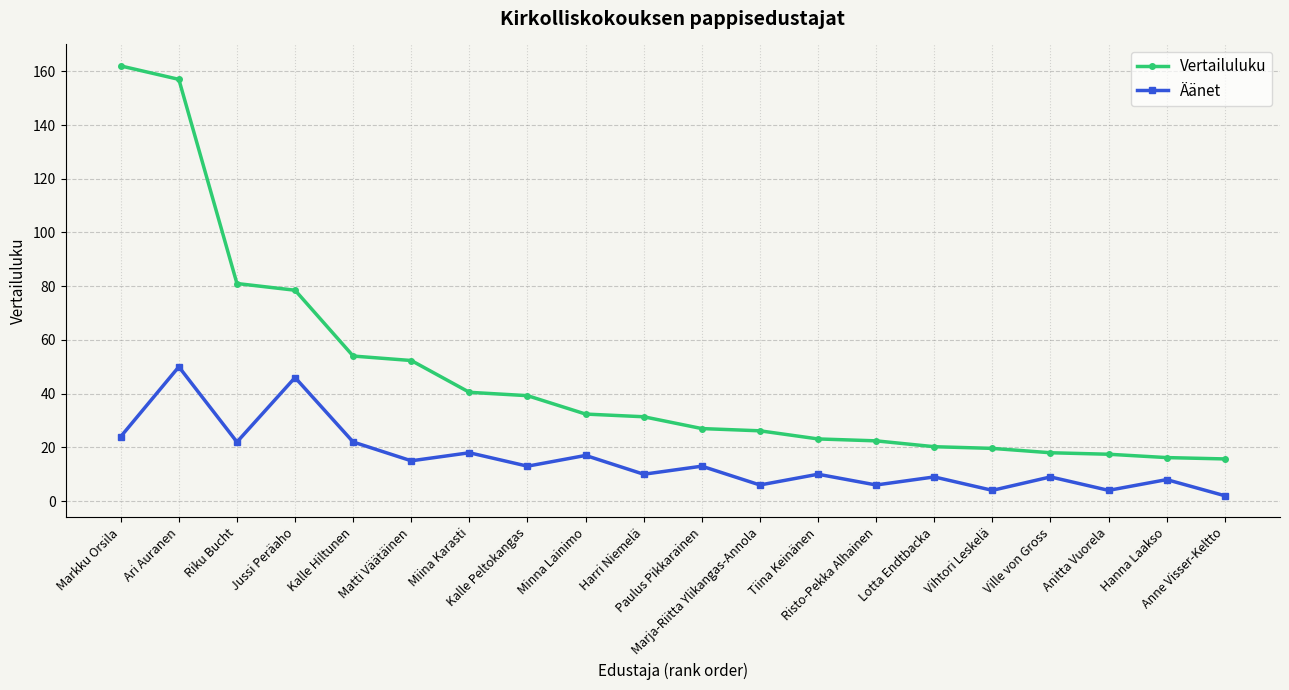

True or false: Äänet has more than 1 interior local peaks.

True